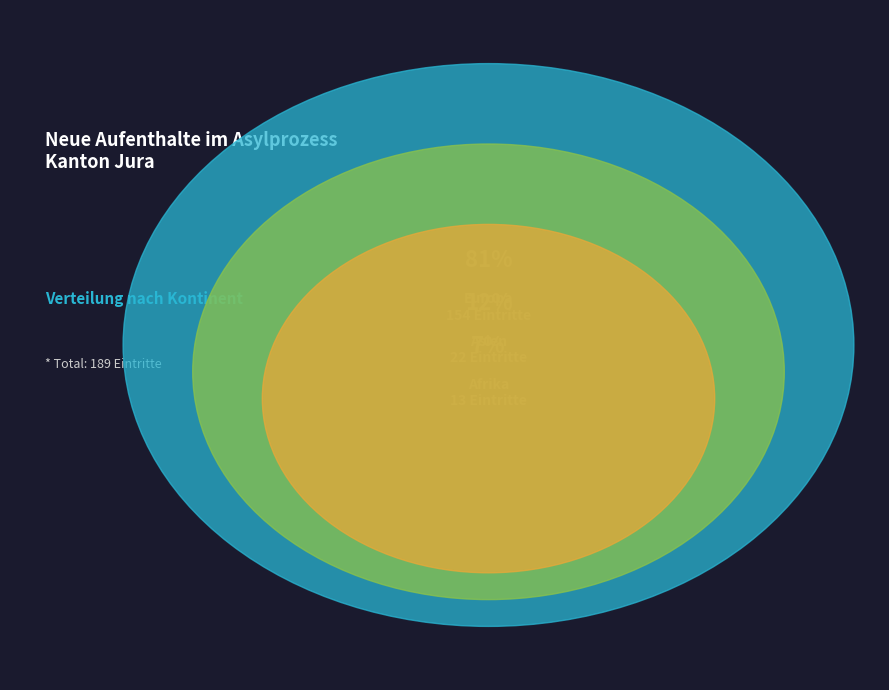

Between Europa and Afrika, which is larger?

Europa